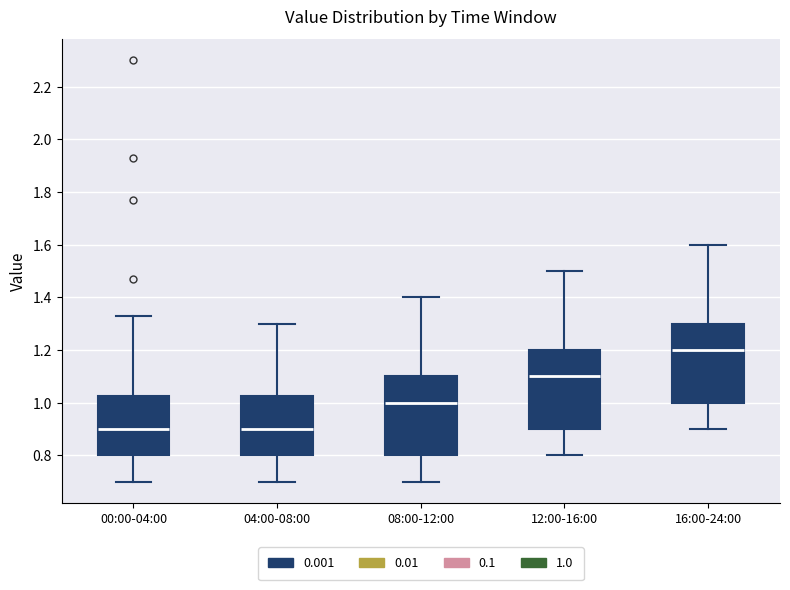

Where does the lower whisker of the box for 00:00-04:00 end on the y-axis? The values are not printed on the chart, so give them approximately, as read against the axis.

0.70